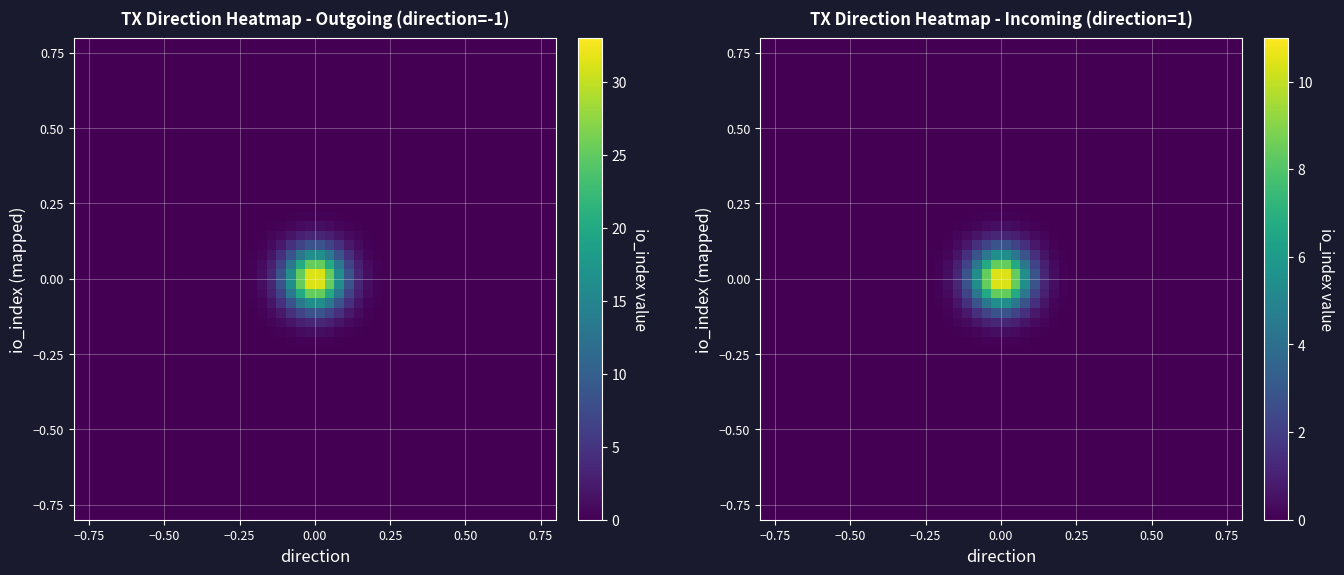

At how many categories does at least one series exceed 24?

1